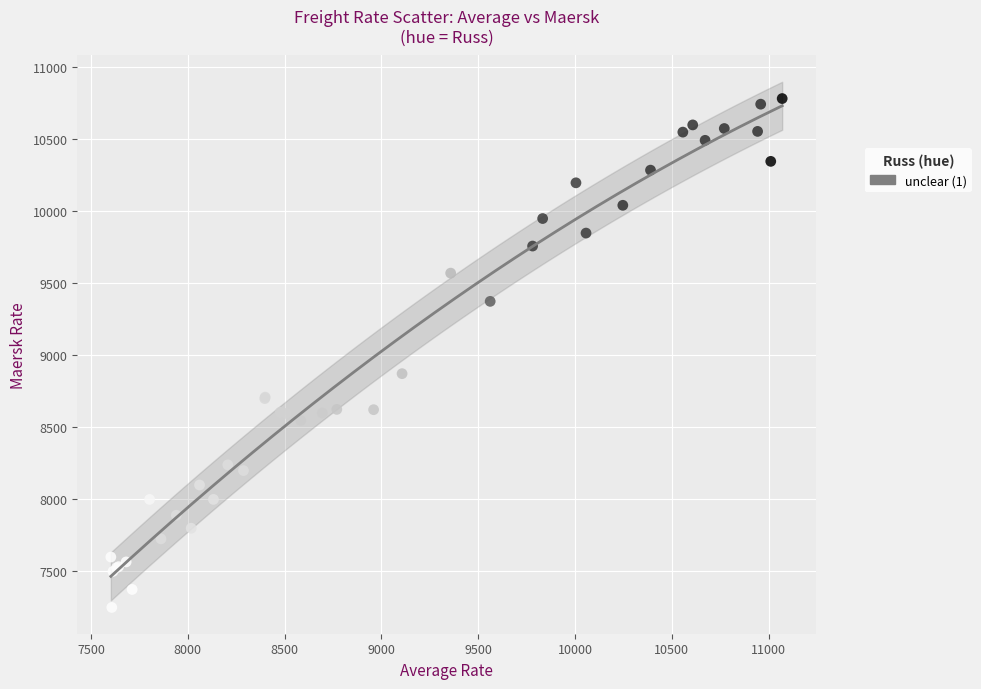

What Y value in the scatter plot is closest to 9016?

8873